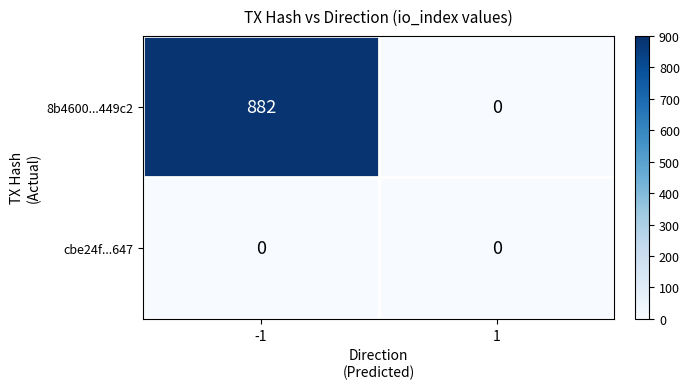

Reading left to right, list all the values displayed in this chart.

8b4600...449c2: -1=882	1=0
cbe24f...647: -1=0	1=0